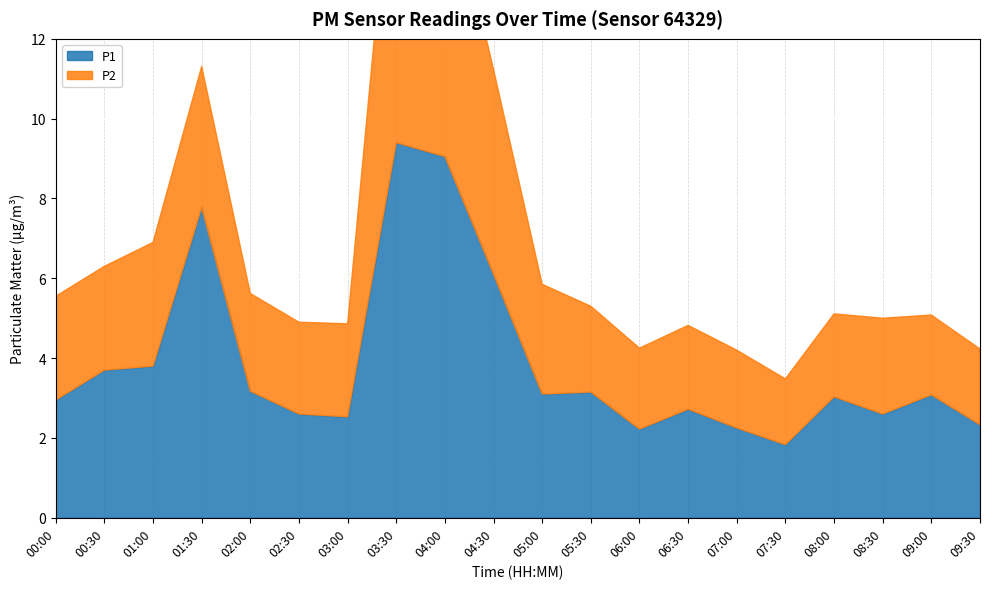

At 03:30, list the series in order from smallest to largest.

P2, P1